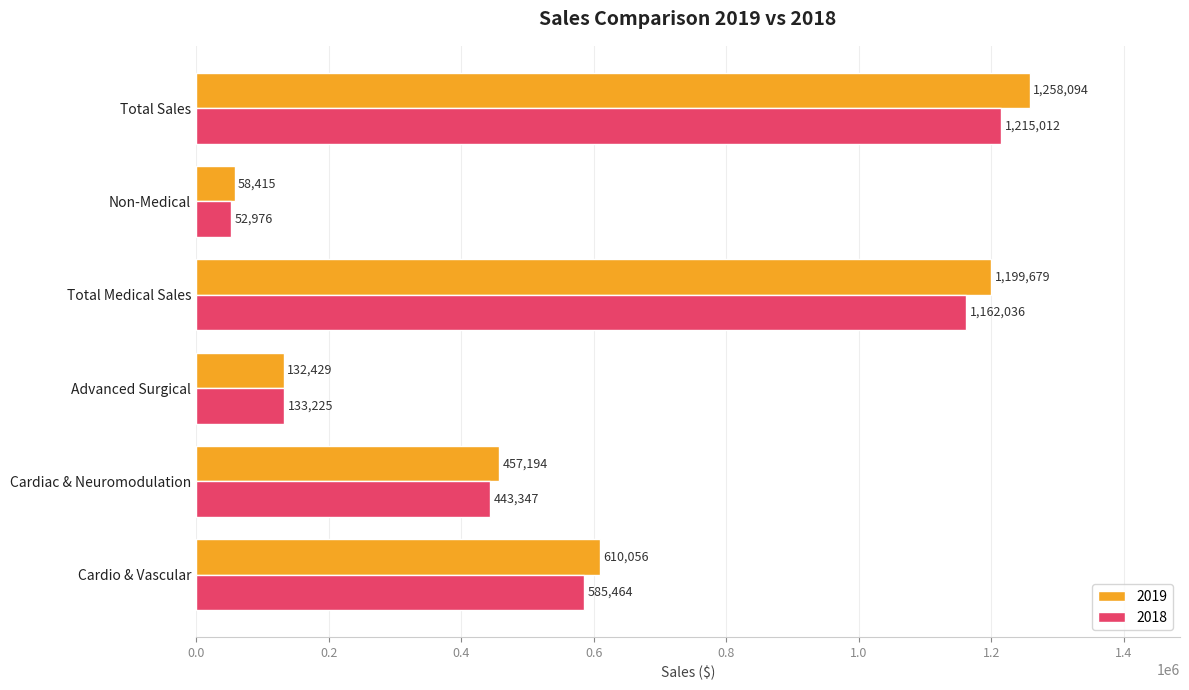

How many categories are shown in the chart?

6